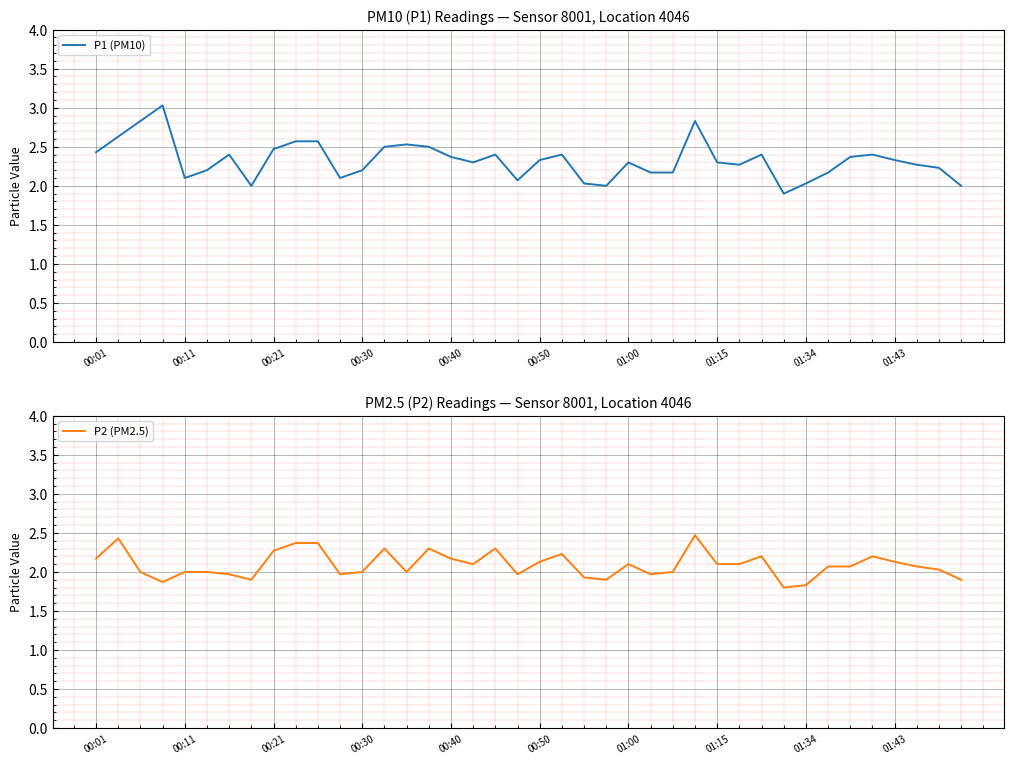

What is the total value across all series at 35?

4.6